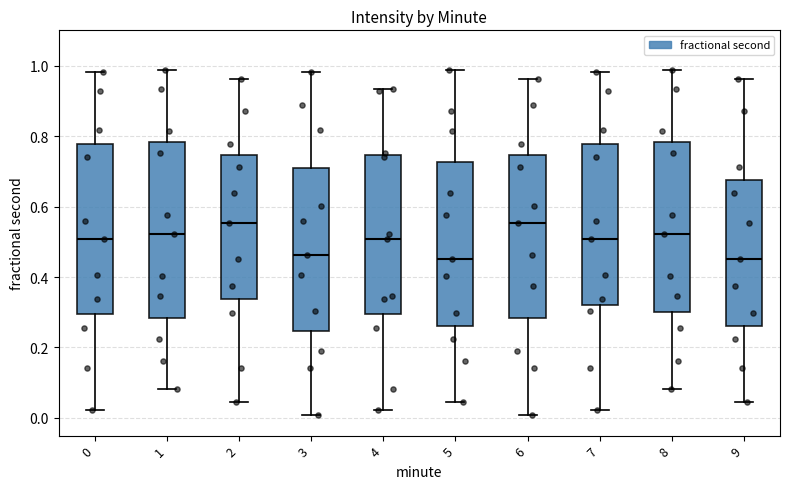

Where is the upper edge of the box at x = 4 on the y-axis? The values are not printed on the chart, so give them approximately, as read against the axis.

0.74